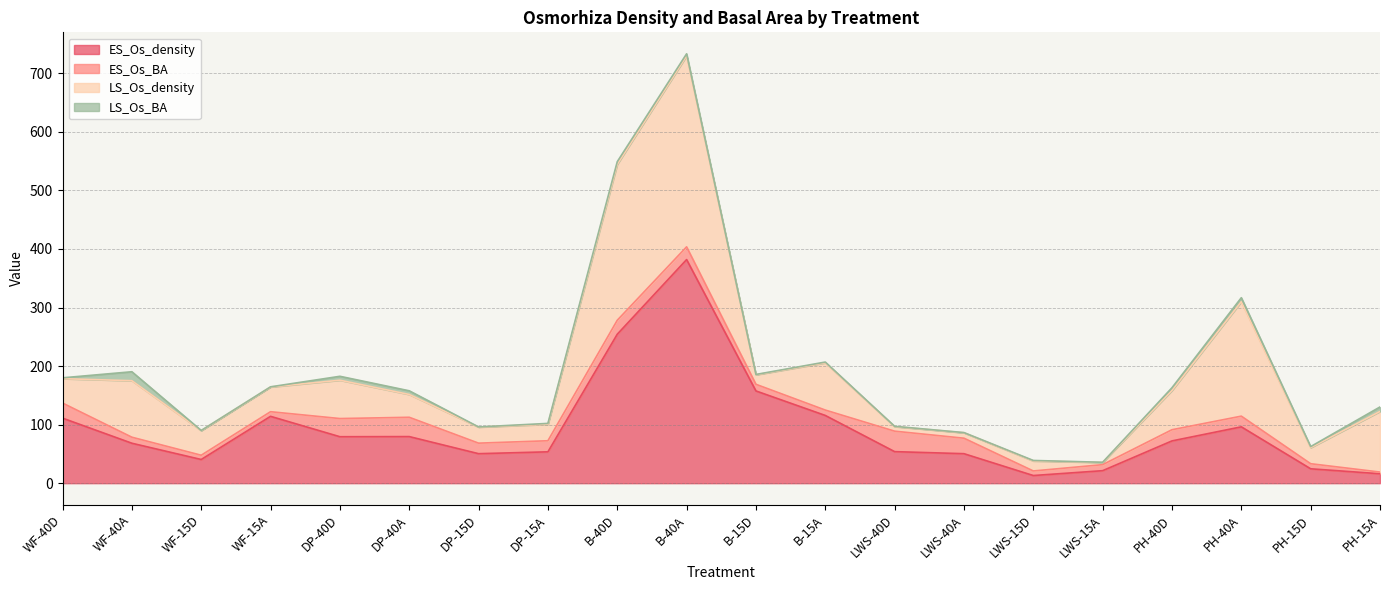

At which category does LS_Os_BA reach its first local peak?

WF-40A